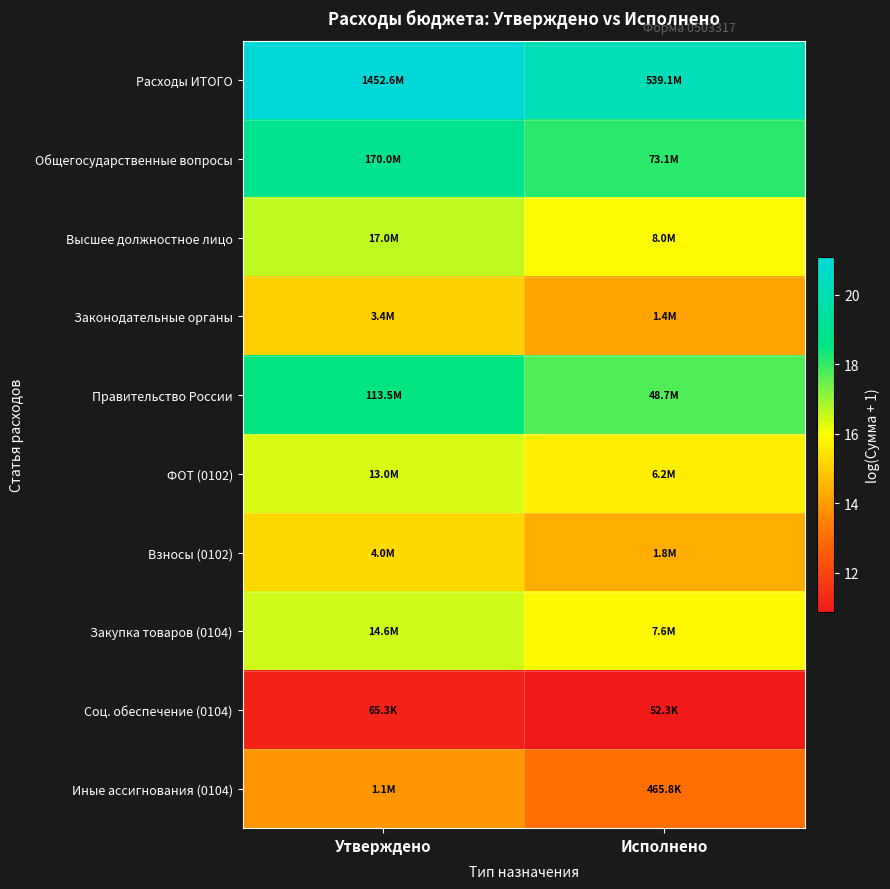

What is the total value across all series at Утверждено?

163.3